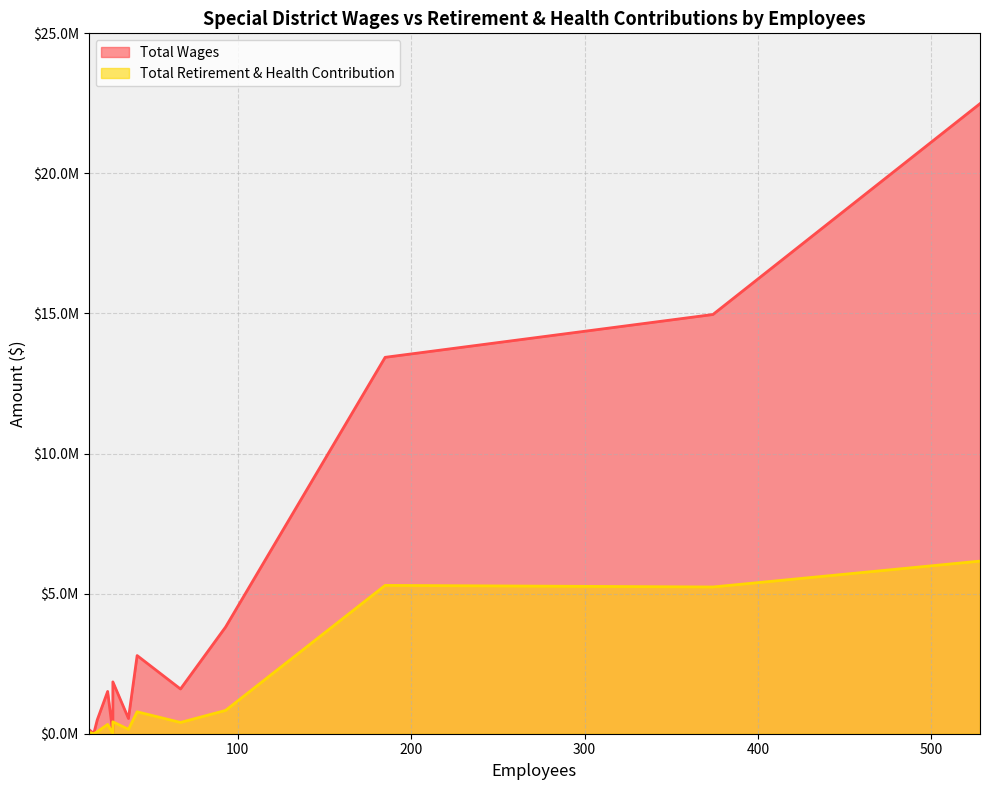

How many lines are shown in the chart?

2